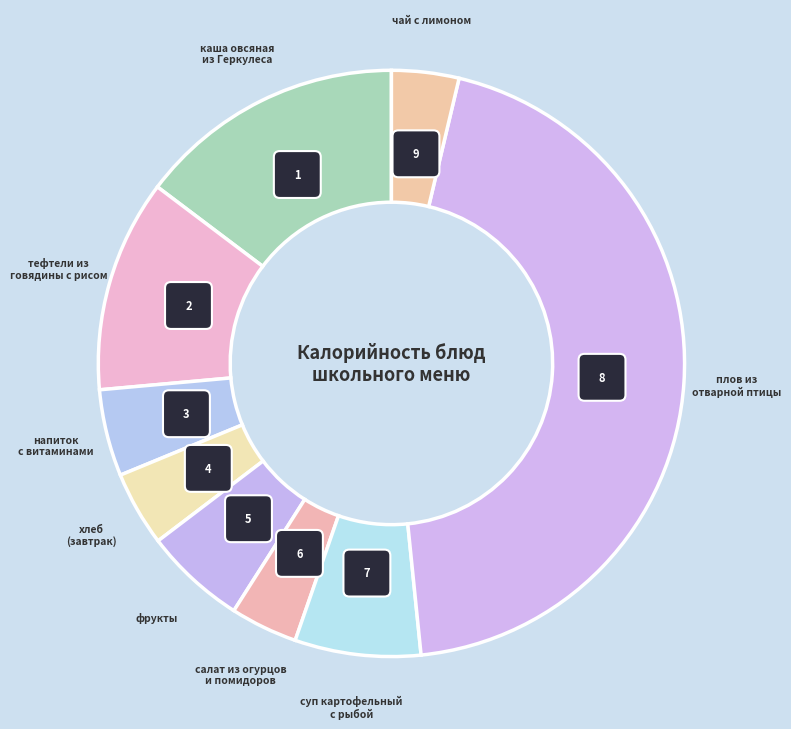

What is the change in value from напиток
с витаминами to чай с лимоном?

-18